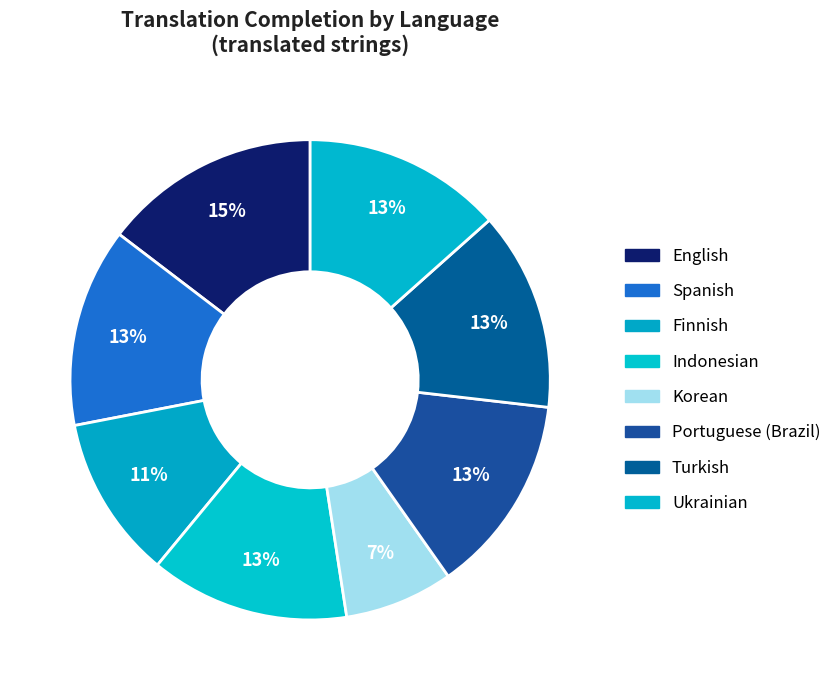

How many slices are in this pie chart?

8